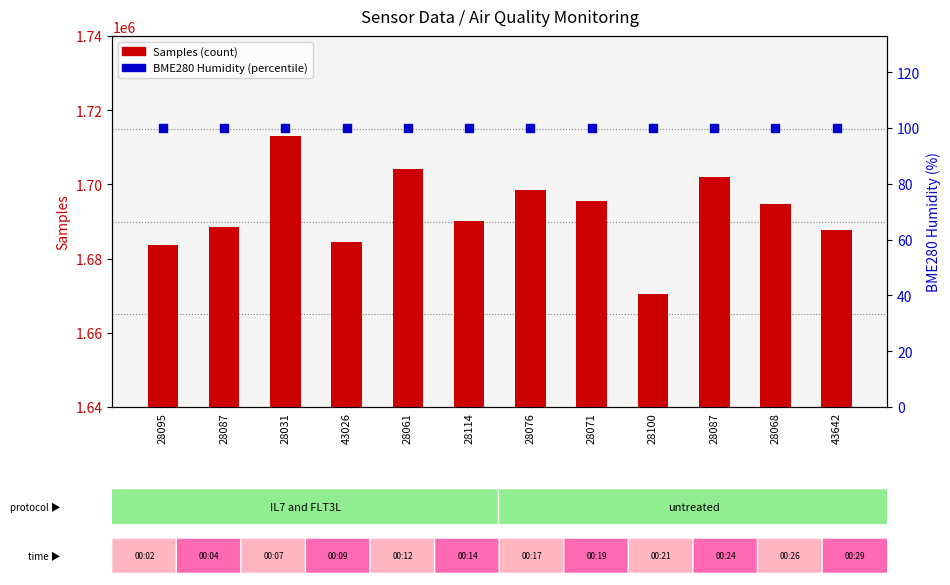

Which series contains the lowest Y value?

BME280 Humidity (%)